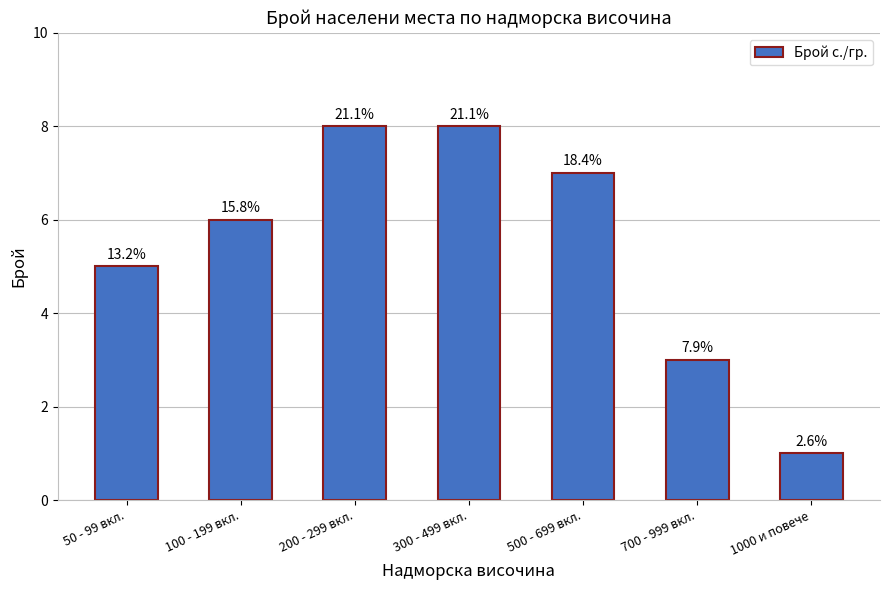

How many bars are there in total?

7